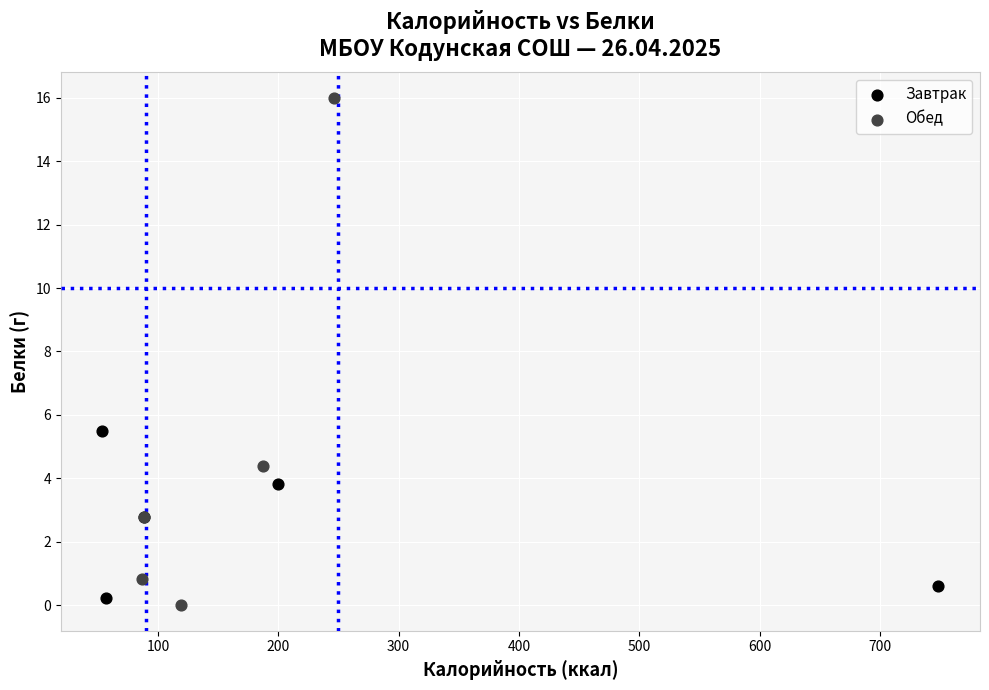

Which series has the widest spread of Y values?

Обед